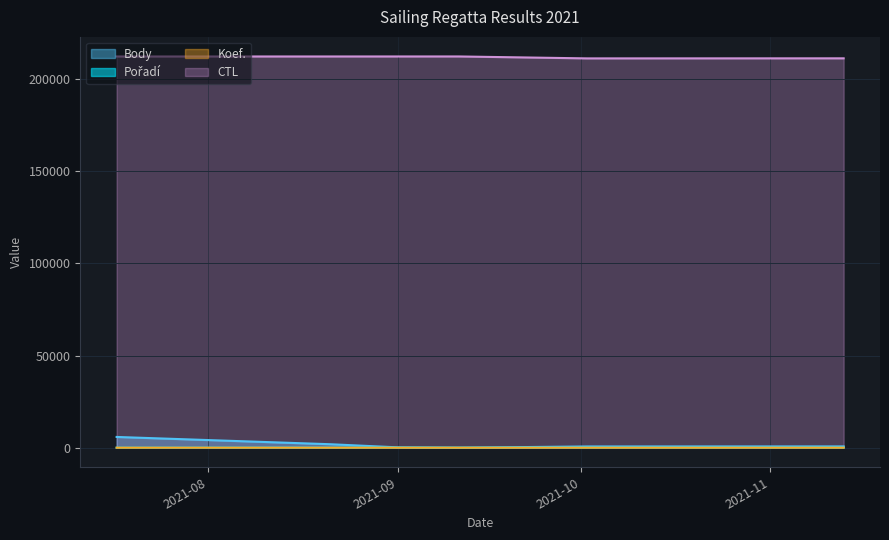

True or false: Pořadí and CTL cross at least once.

False